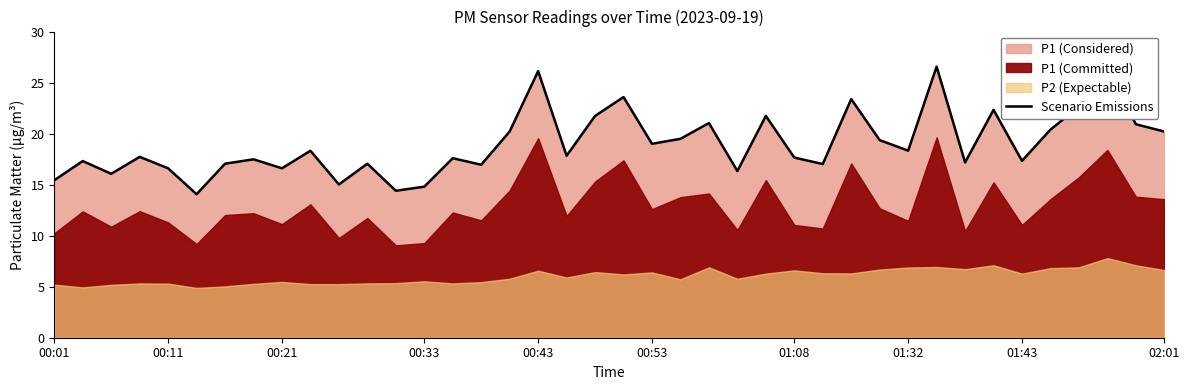

Reading left to right, what are all the values shown in this chart?

15.4	17.3	16.1	17.7	16.6	14.1	17.1	17.5	16.6	18.3	15.0	17.1	14.4	14.8	17.6	16.9	20.2	26.1	17.8	21.7	23.6	19.0	19.5	21.0	16.3	21.7	17.6	17.0	23.4	19.4	18.3	26.6	17.2	22.3	17.3	20.4	22.6	26.2	20.9	20.2